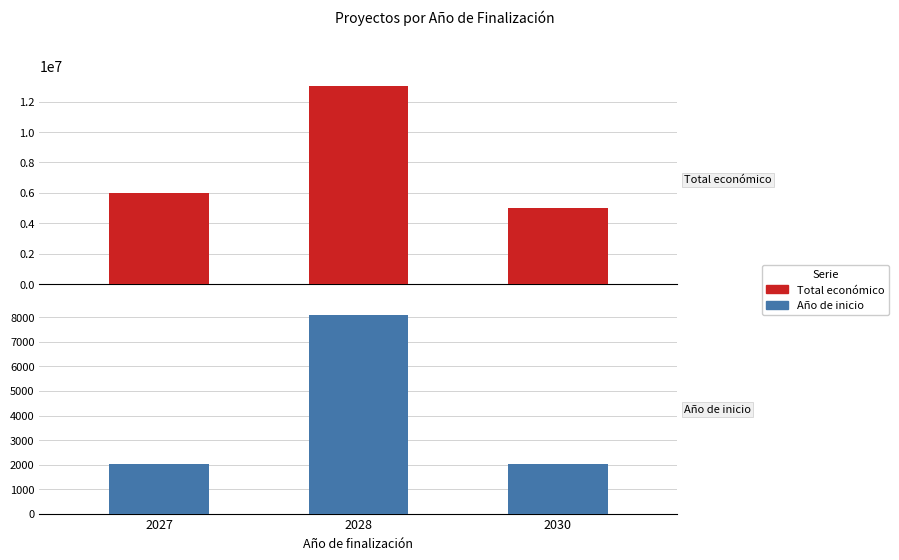

At which category is the sum across all series the highest?

2028